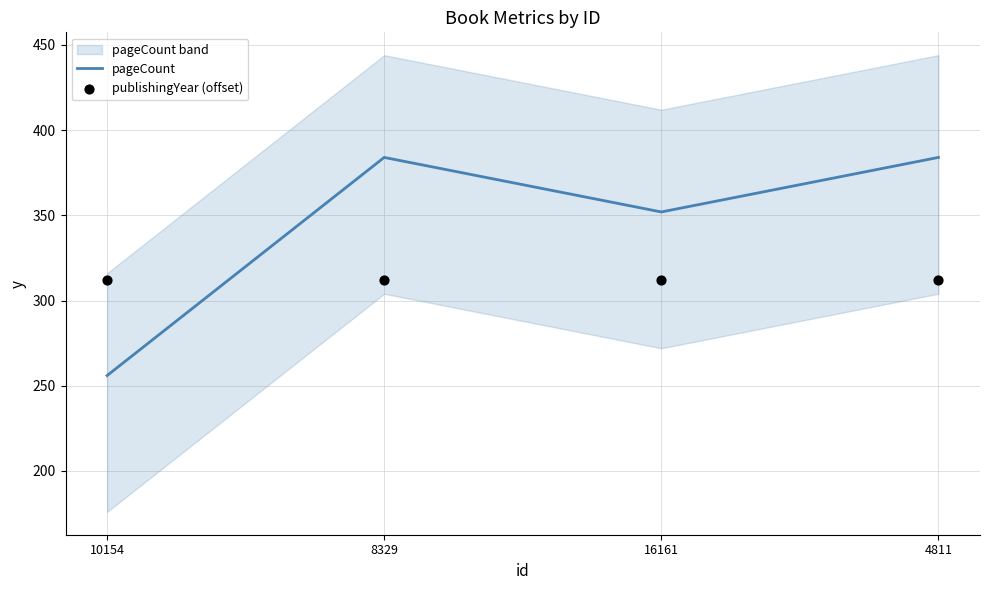

Which series contains the highest Y value?

pageCount